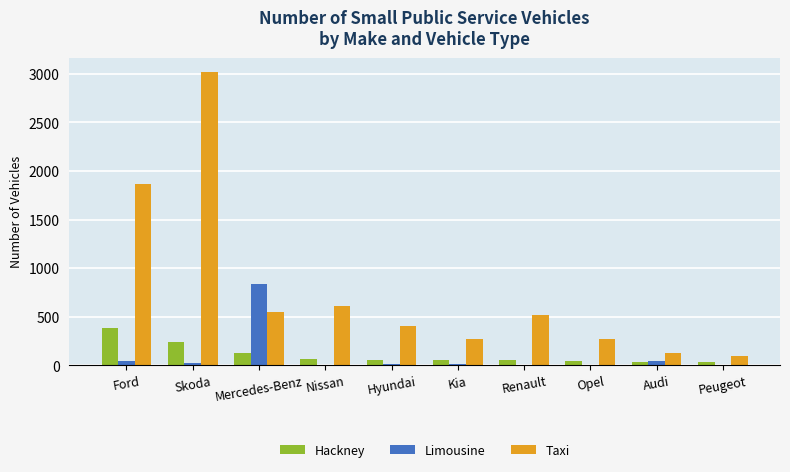

What is the sum of the Hackney values at Peugeot and Ford?

414